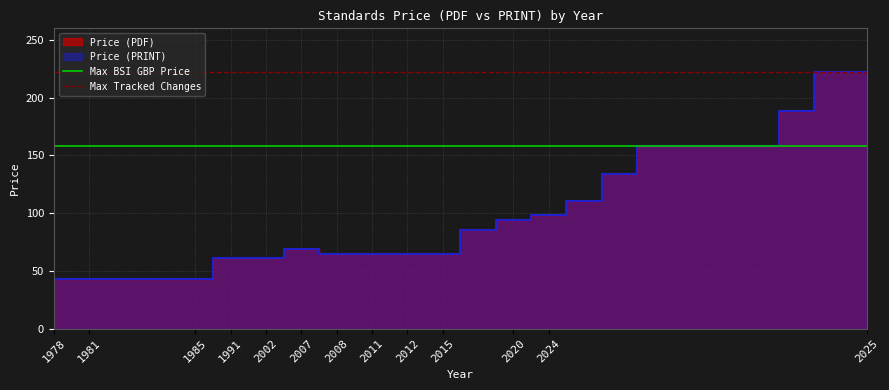

True or false: Max BSI GBP Price has a value of 49 at 1978.

False